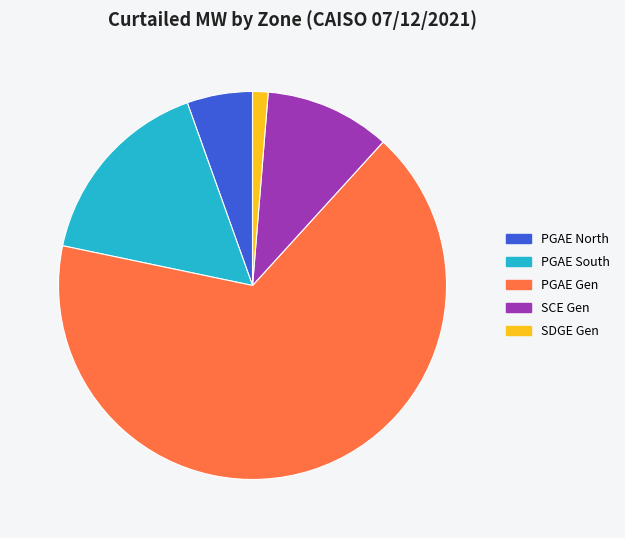

What is the smallest slice in the pie chart?

SDGE Gen